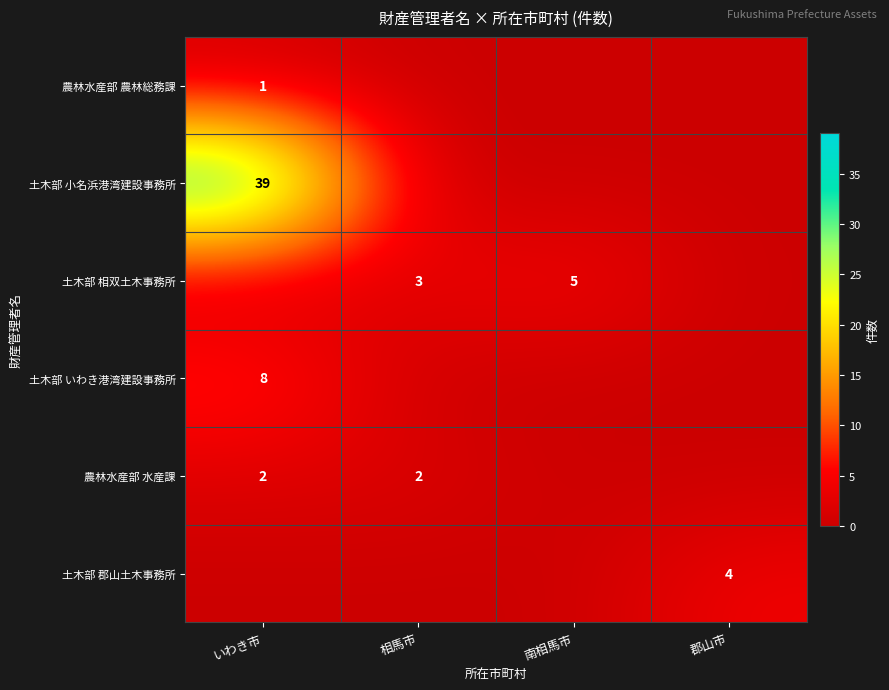

True or false: 土木部 小名浜港湾建設事務所 has a value of 60 at いわき市.

False